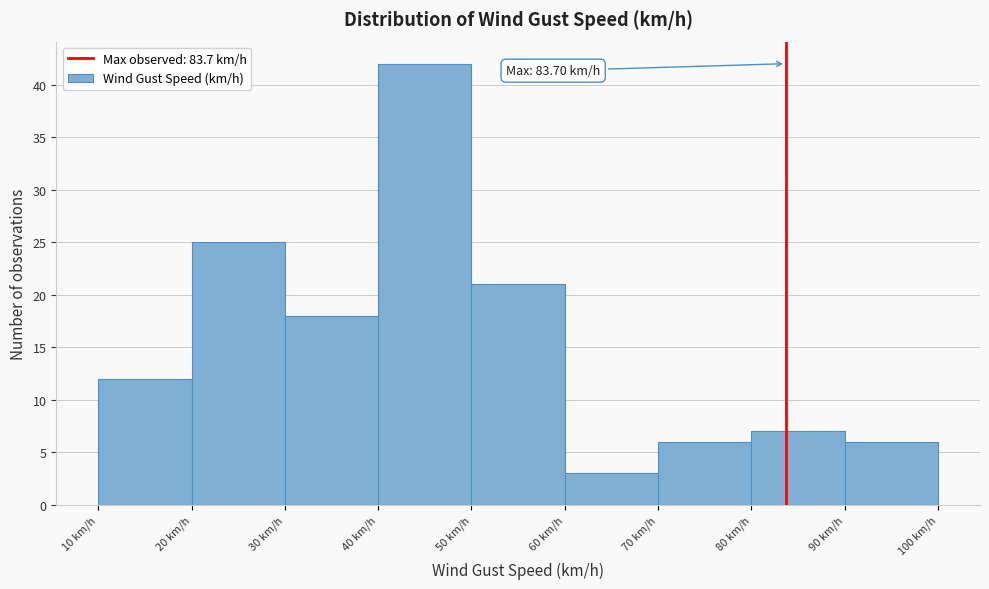

Over which range of the x-axis is the bar tallest?

40 to 50